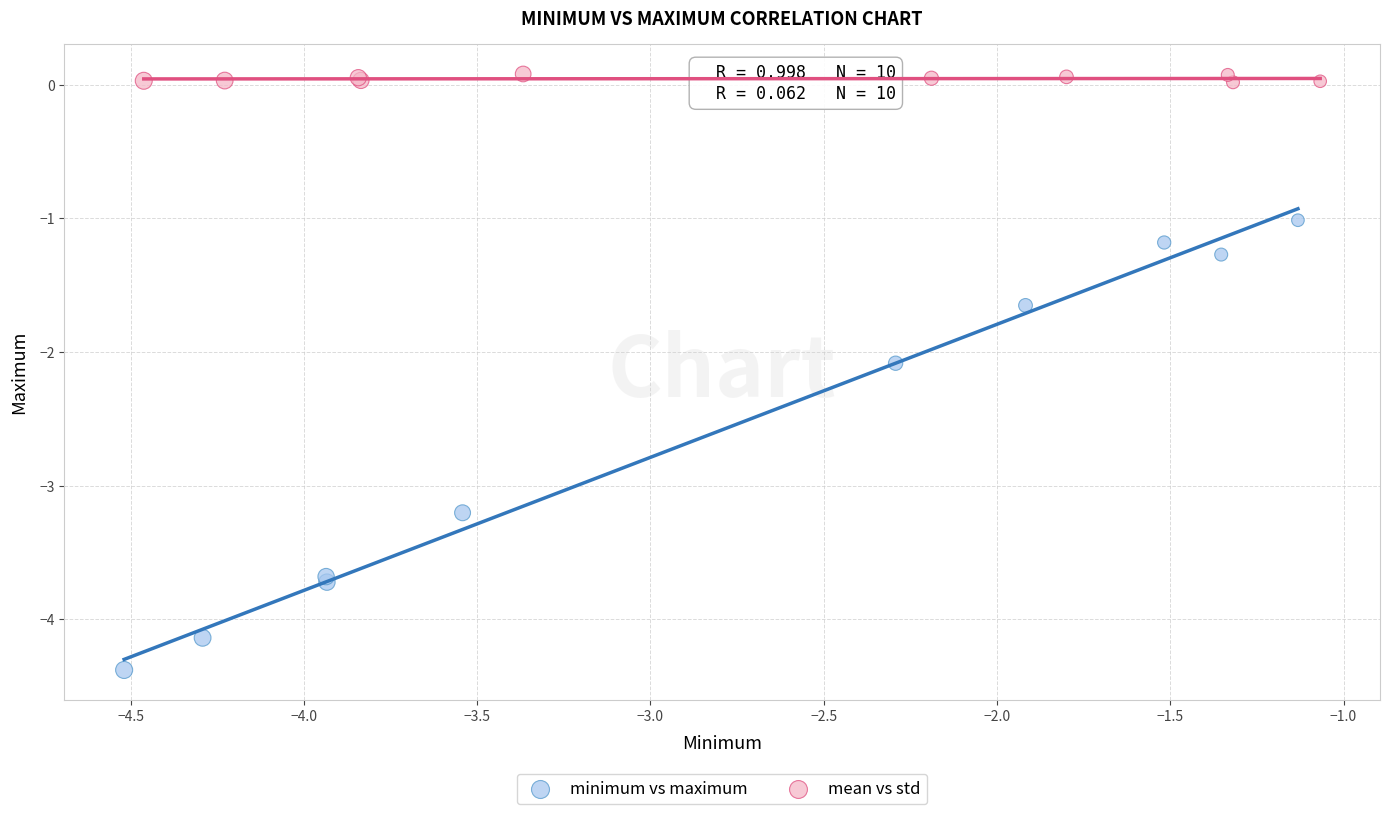

Which series has the largest Y range (max minus min)?

minimum vs maximum